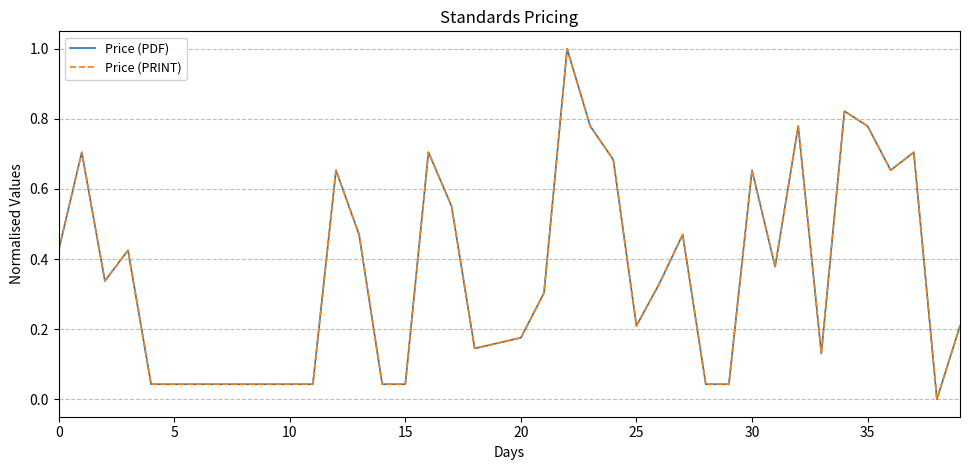

True or false: Price (PRINT) and Price (PDF) intersect in this chart.

False